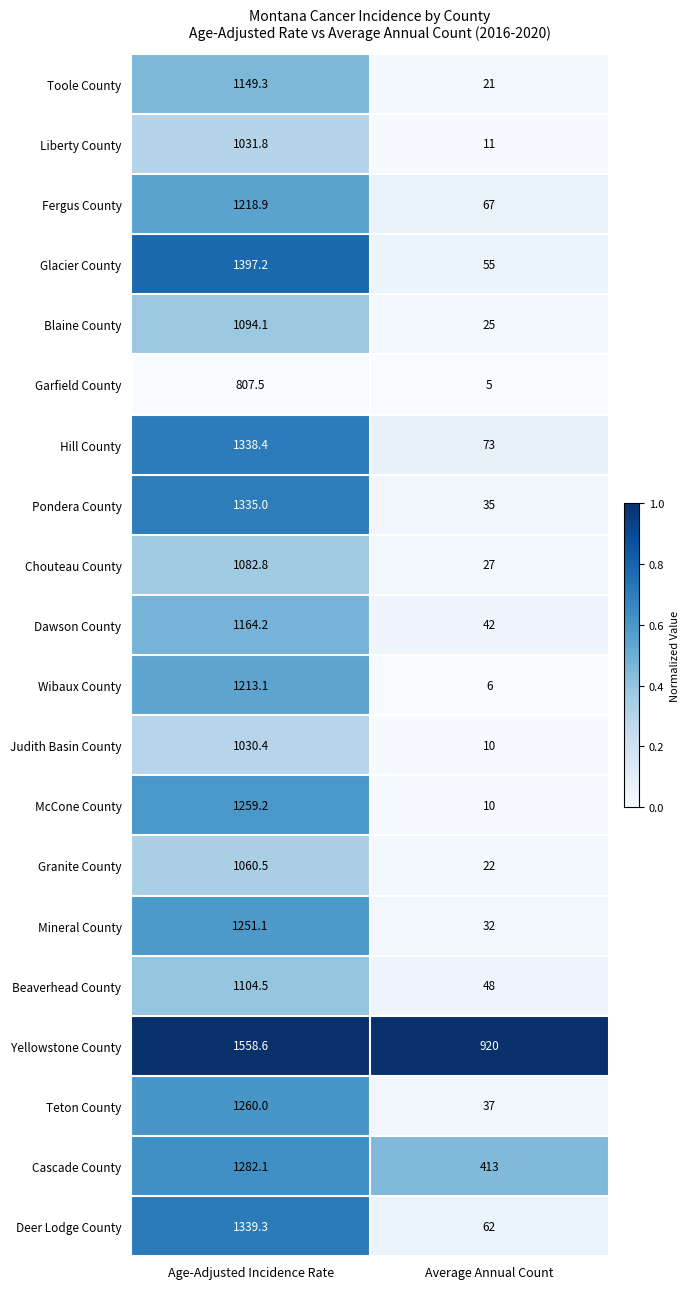

What is the difference between the Chouteau County values at Age-Adjusted Incidence Rate and Average Annual Count?

1055.8